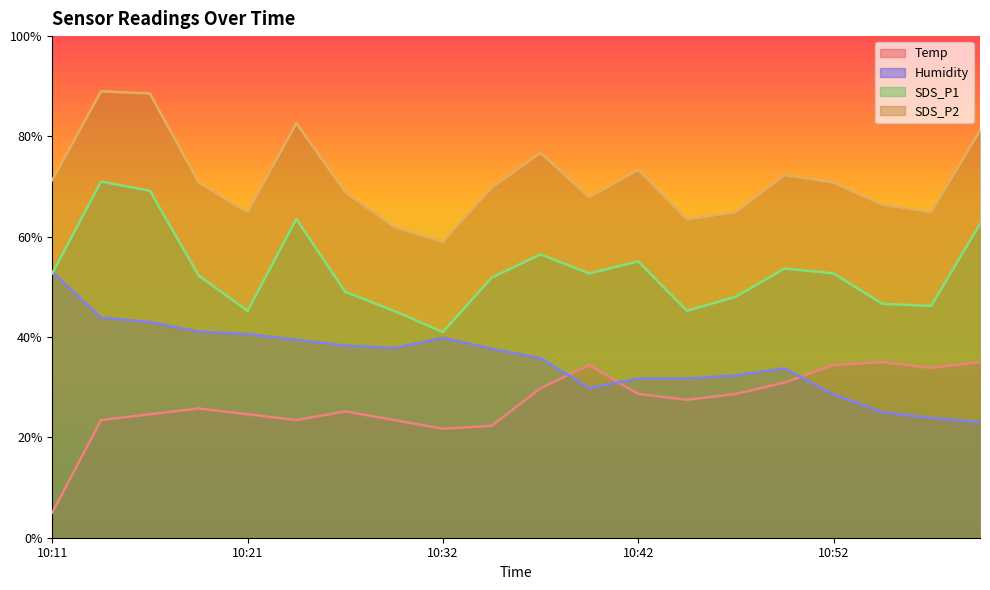

What is the total value across all series at 10:42?

188.8